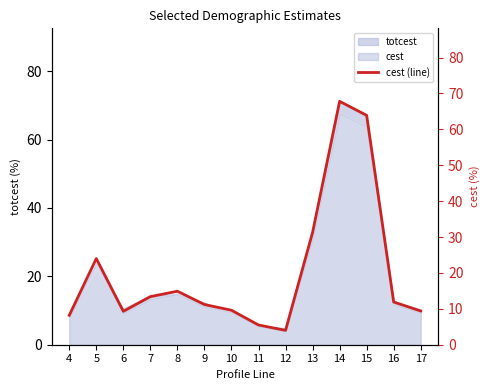

What is the sum of all values?

284.4